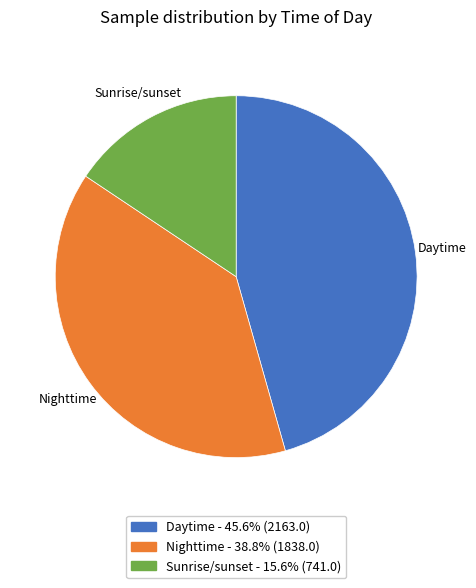

Which category has the smallest portion of the pie?

Sunrise/sunset